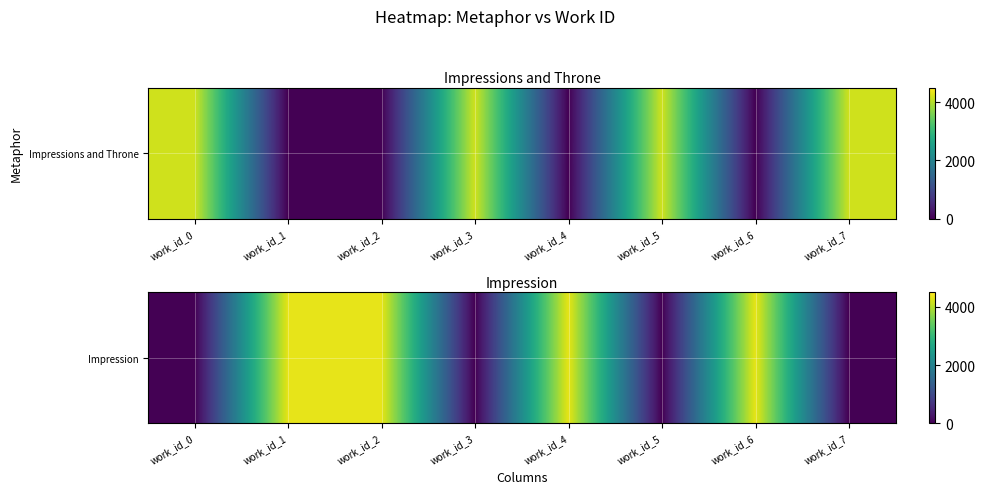

Between work_id_2 and work_id_1, which is larger?

work_id_2